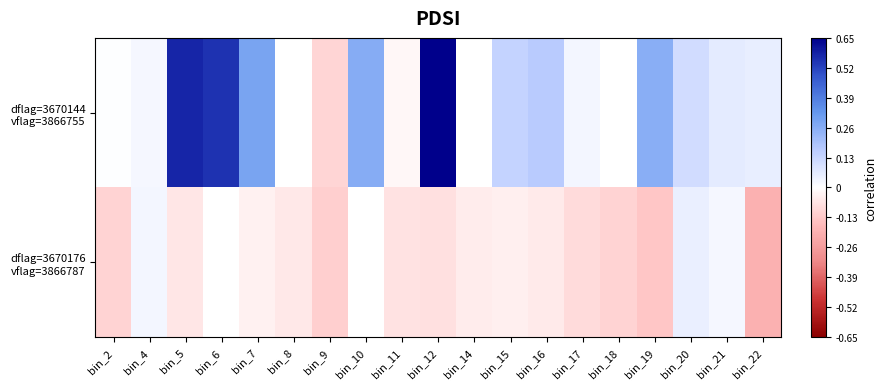

Count the number of data series in this chart.

2